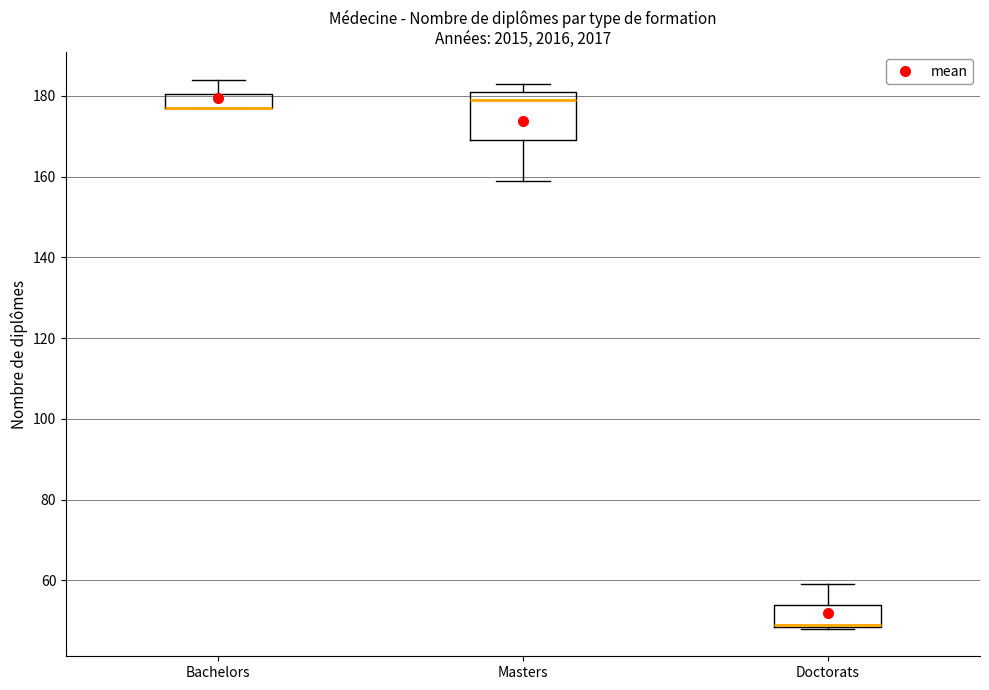

Reading left to right, read every box against the y-axis: the position of its median line, the range the box covers, and the ends of its whiskers. The values are not printed on the chart, so give them approximately, as read against the axis.

Bachelors: median 178 (drawn on the box's lower edge), box 178 to 180, whiskers 178 to 184
Masters: median 180, box 170 to 182, whiskers 160 to 184
Doctorats: median 50 (drawn on the box's lower edge), box 48 to 54, whiskers 48 to 60